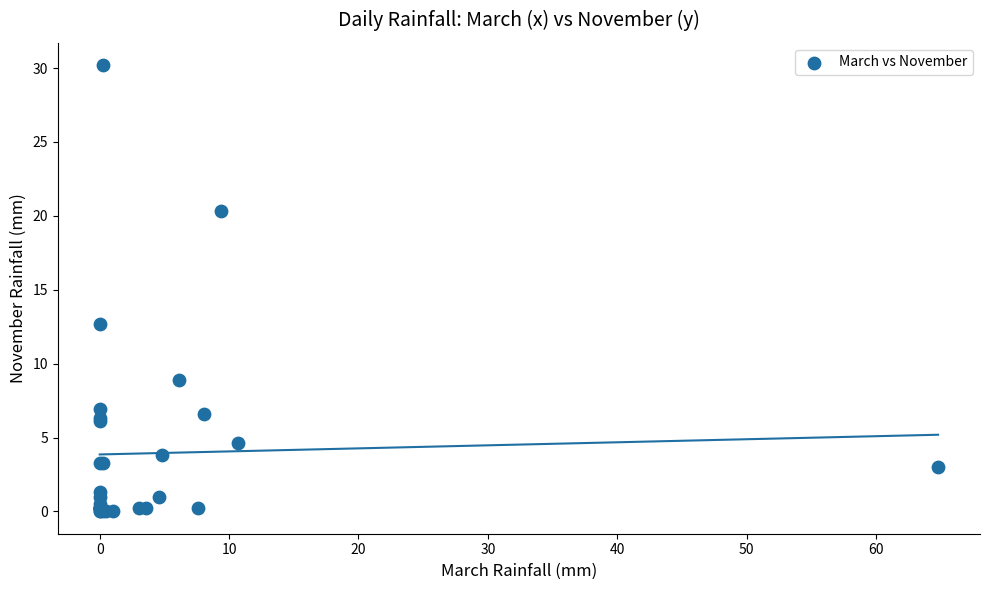

What Y value in the scatter plot is closest to 15?

12.7